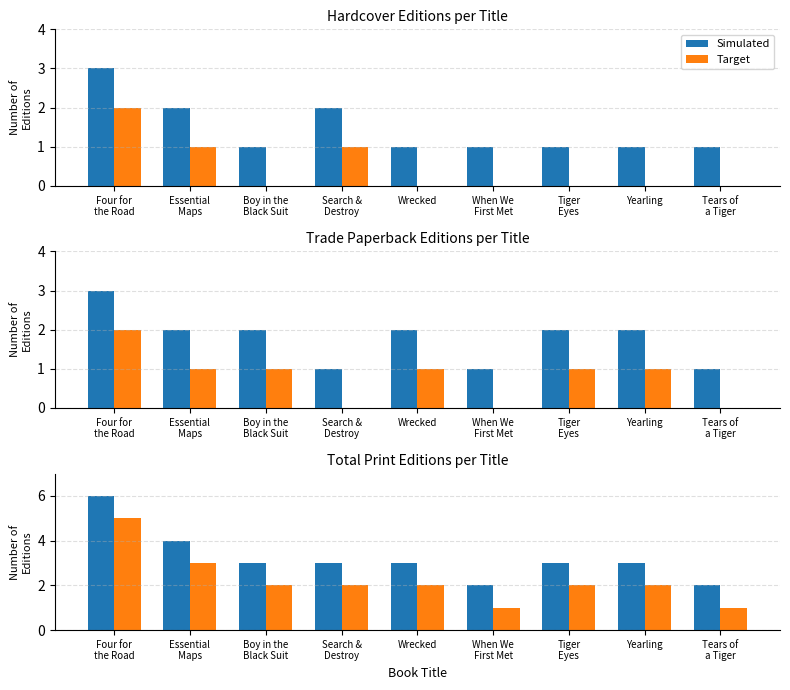

At which label is Simulated closest to 4?

Essential
Maps